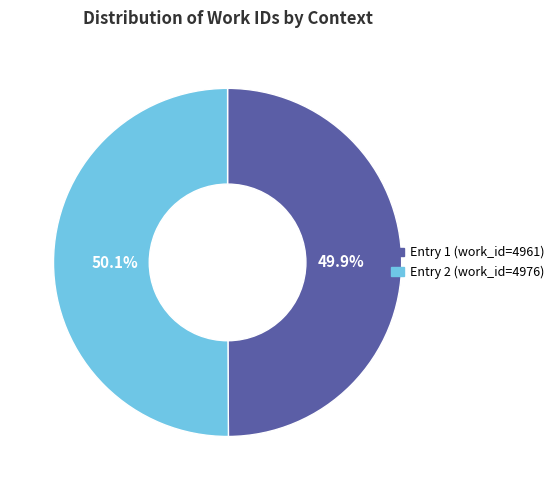

How many slices are in this pie chart?

2